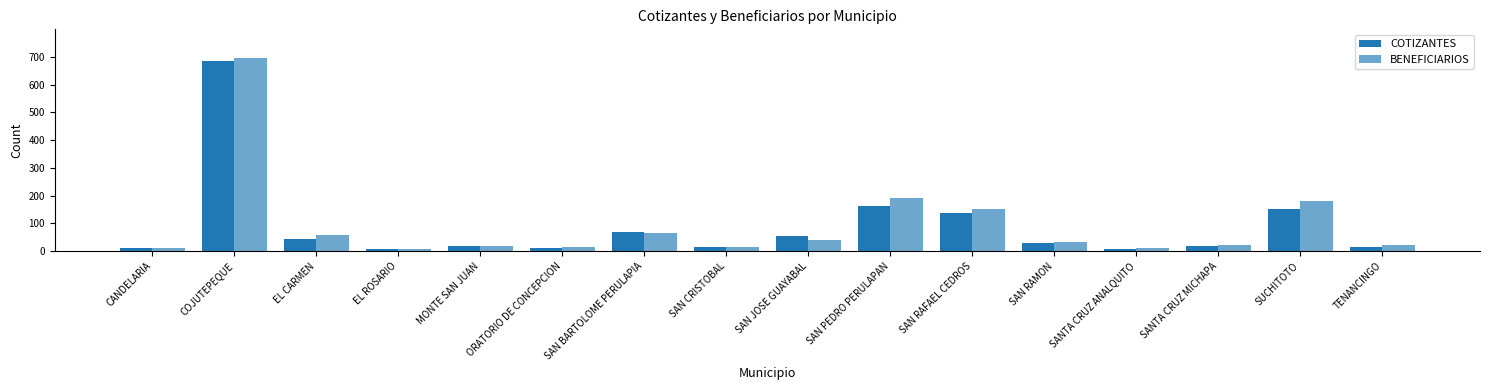

At how many categories does at least one series exceed 227?

1